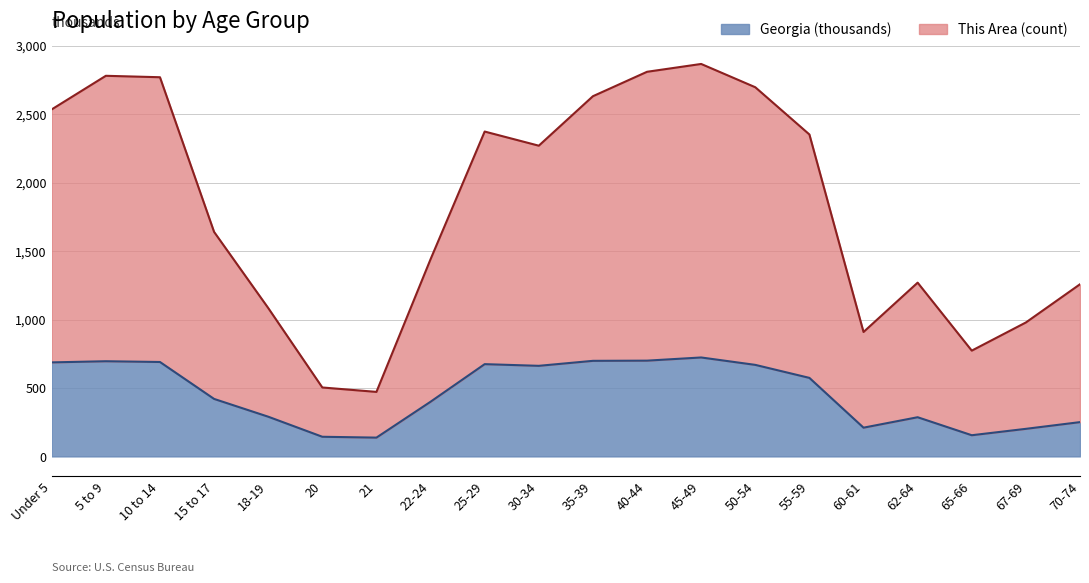

The value of This Area at 30-34 is 2269.6. True or false?

True